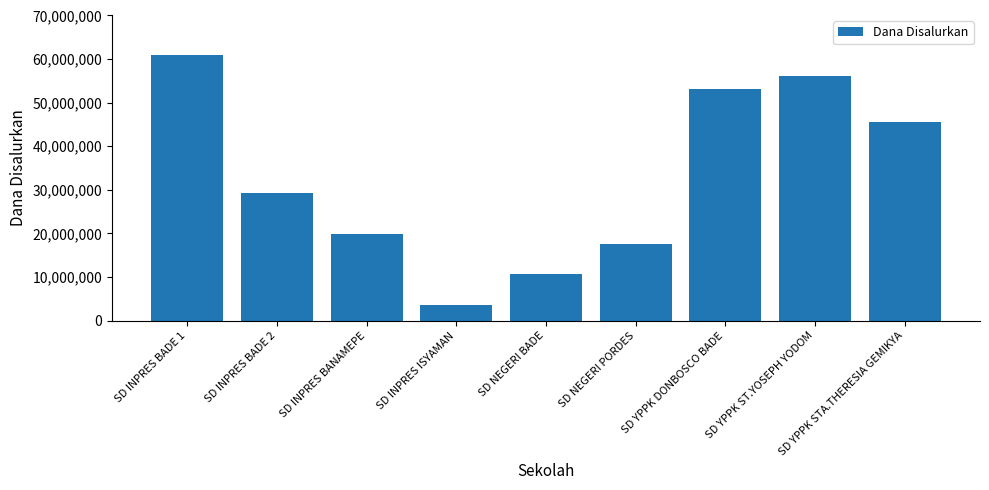

What is the difference between the maximum and second lowest values?

50400000